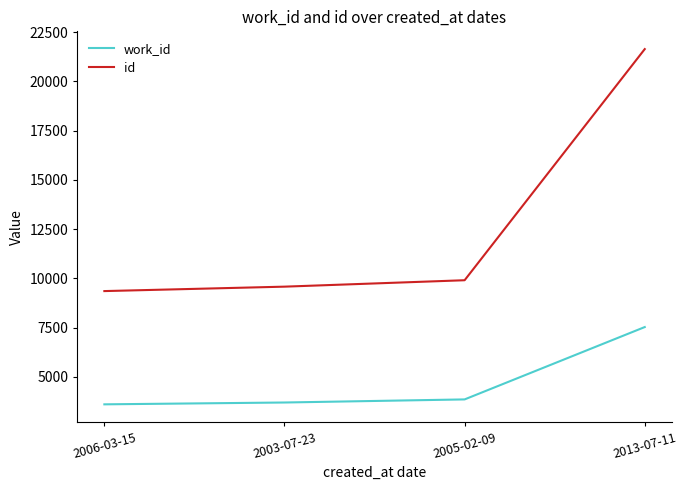

Which series has the widest spread of values?

id